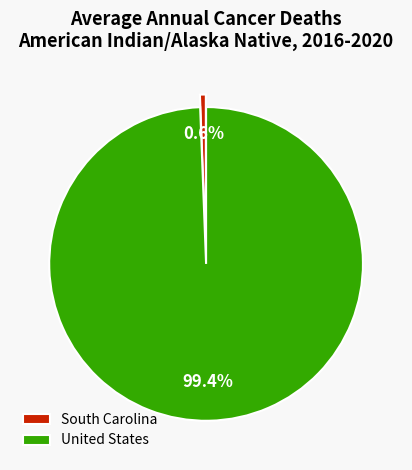

True or false: South Carolina accounts for 24% of the total.

False